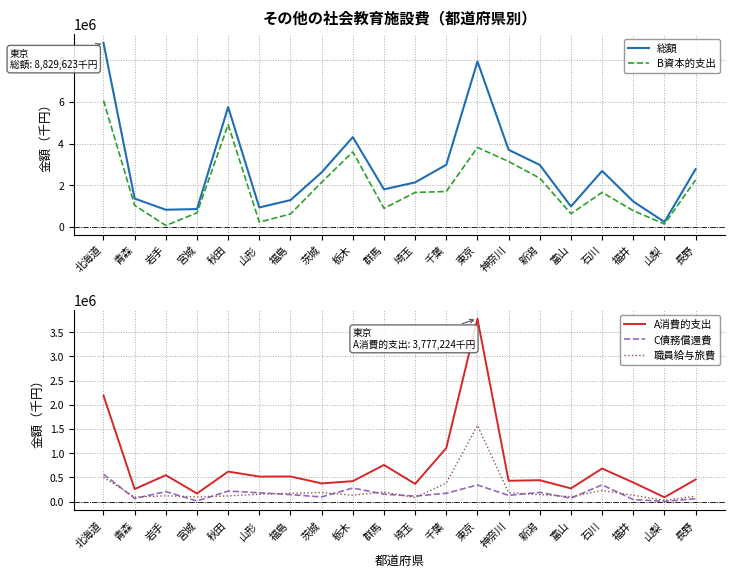

What are all the series names shown in the legend?

総額, B資本的支出, A消費的支出, C債務償還費, 職員給与旅費